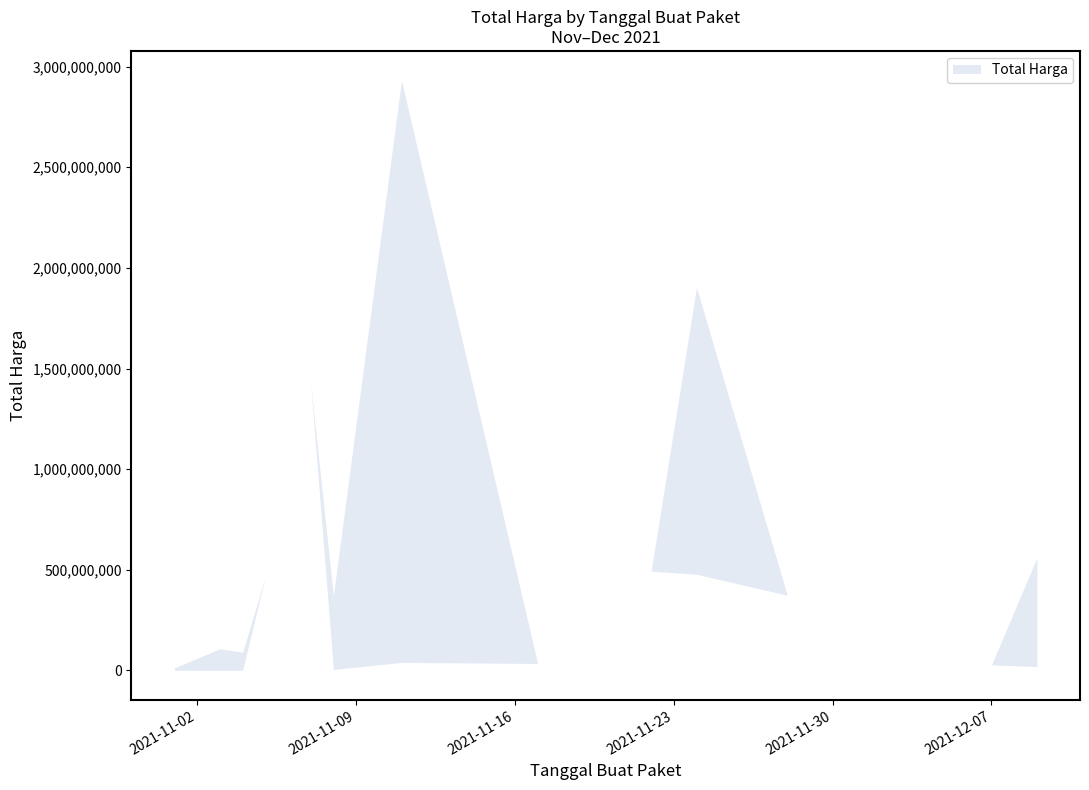

Reading right to left, extract all data points from this chart.

Total Harga Upper: 2021-12-09=559971000	2021-12-07=27412000	2021-12-03=51601000	2021-12-01=56152800	2021-11-28=373404000	2021-11-24=1903467900	2021-11-22=493000000	2021-11-17=34292000	2021-11-11=2931562000	2021-11-08=370485000	2021-11-07=1425867900	2021-11-05=464002100	2021-11-04=90094200	2021-11-03=107544770	2021-11-01=12787500
Total Harga Lower: 2021-12-09=18900000	2021-12-07=27412000	2021-12-03=51601000	2021-12-01=56152800	2021-11-28=373404000	2021-11-24=477600000	2021-11-22=493000000	2021-11-17=34292000	2021-11-11=39440000	2021-11-08=4350000	2021-11-07=1425867900	2021-11-05=464002100	2021-11-04=577875	2021-11-03=78000	2021-11-01=333600